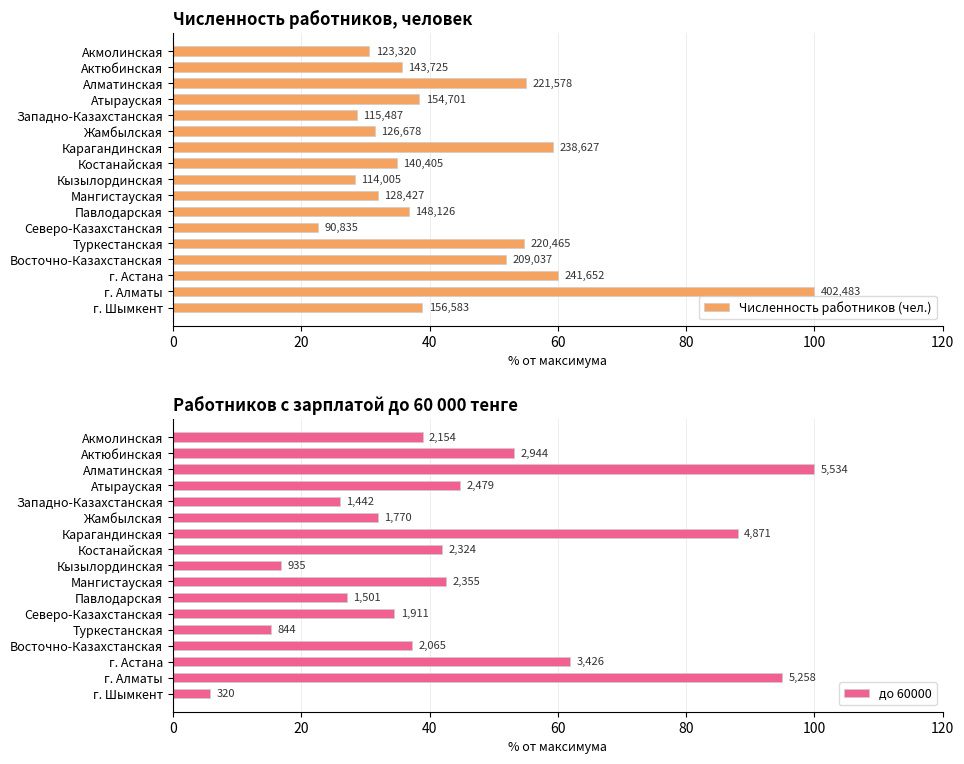

What value does the до 60000 series have at Павлодарская?

27.1